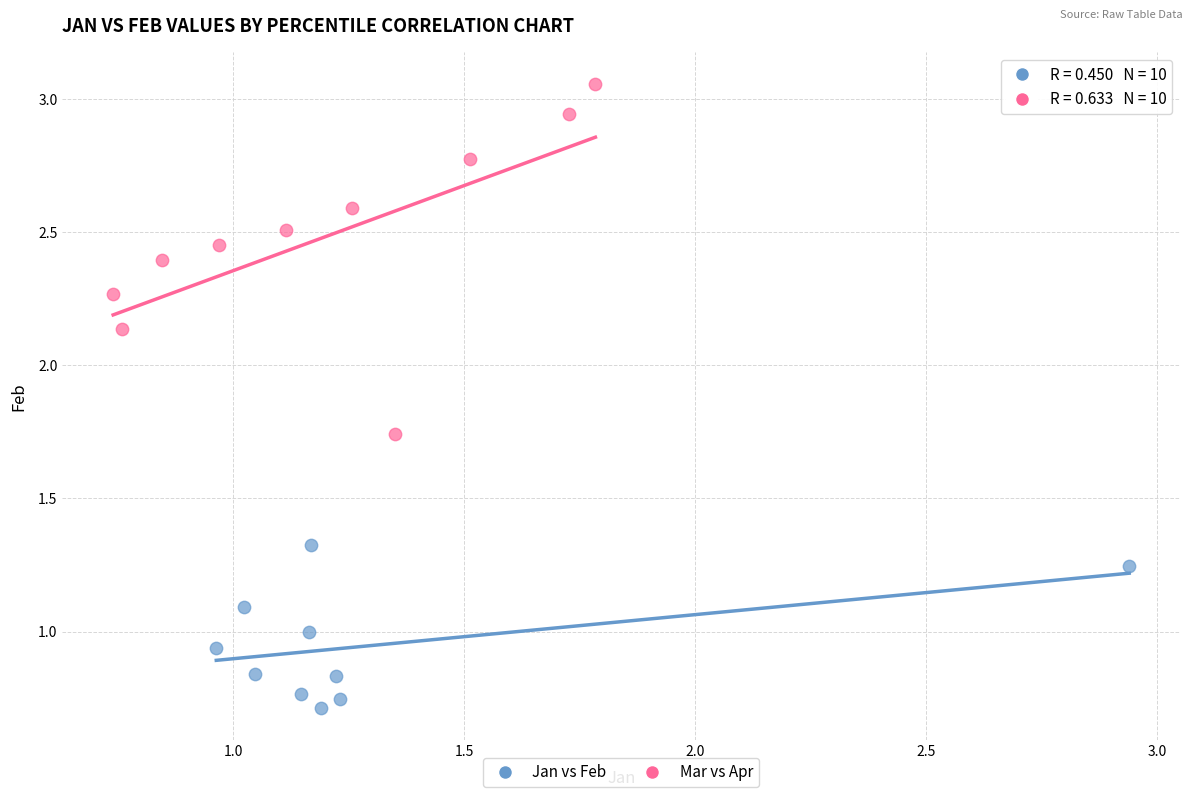

What are all the series names shown in the legend?

Jan vs Feb, Mar vs Apr